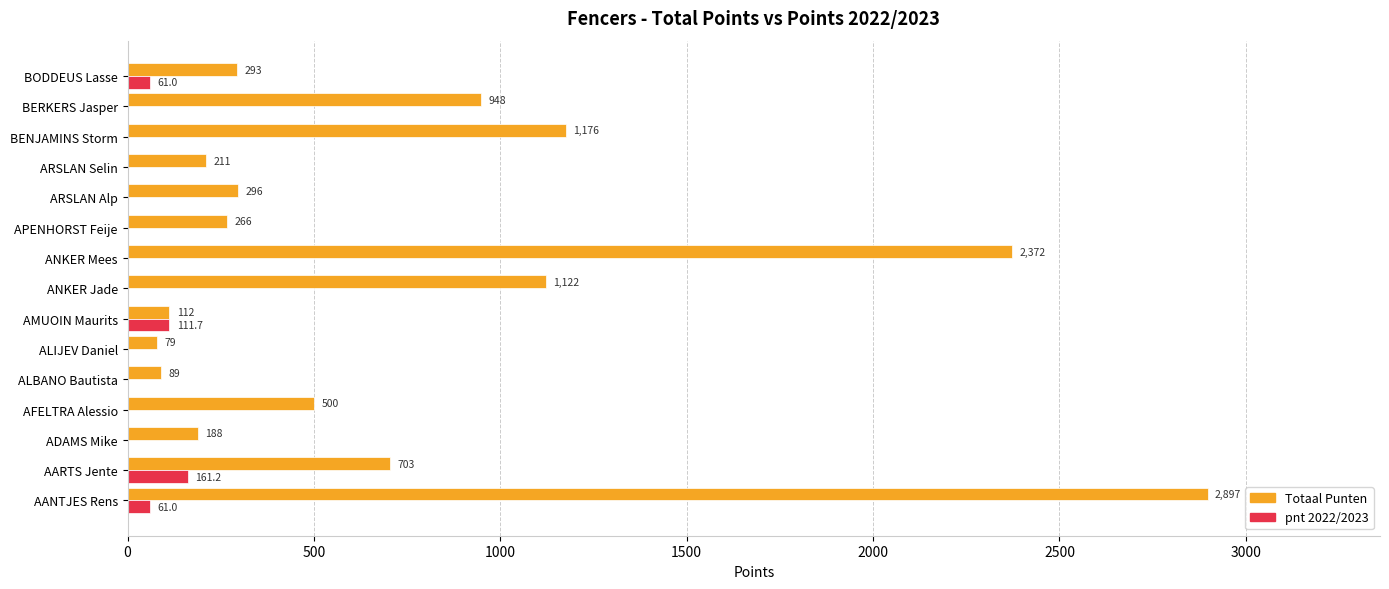

What is the greatest value displayed?

2897.3